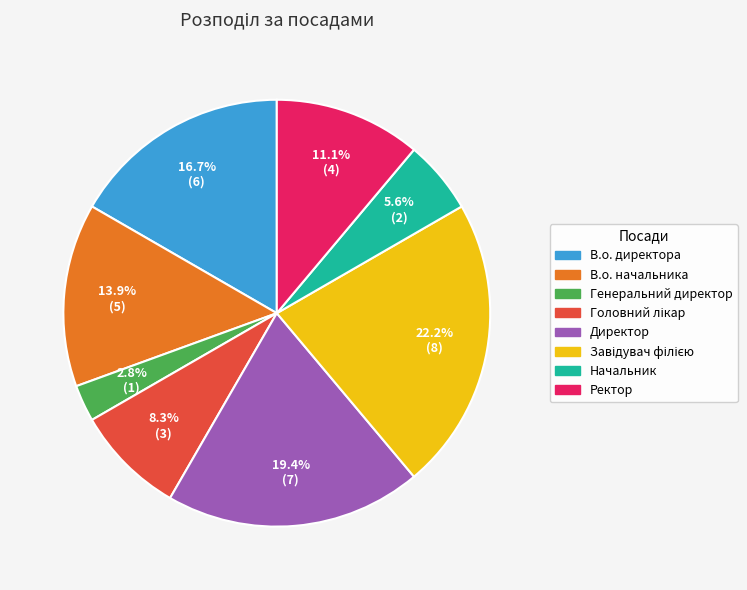

To the nearest percent, what portion does В.о. начальника represent?

14%